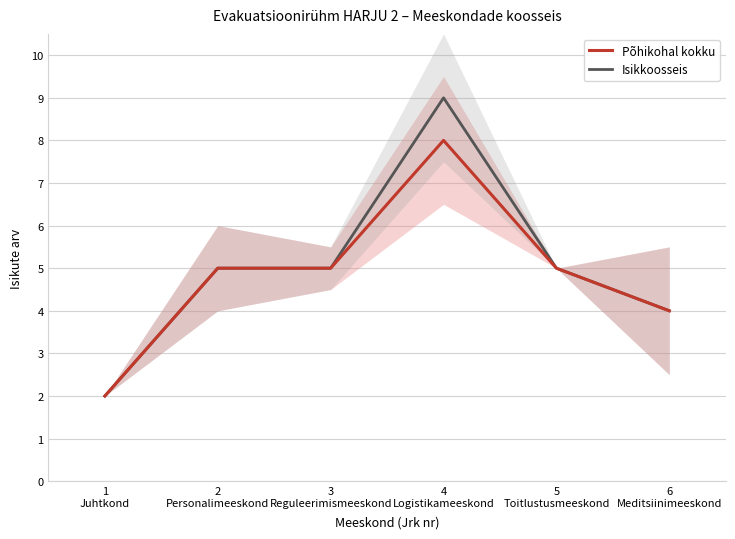

Between 6
Meditsiinimeeskond and 1
Juhtkond, which is larger?

6
Meditsiinimeeskond